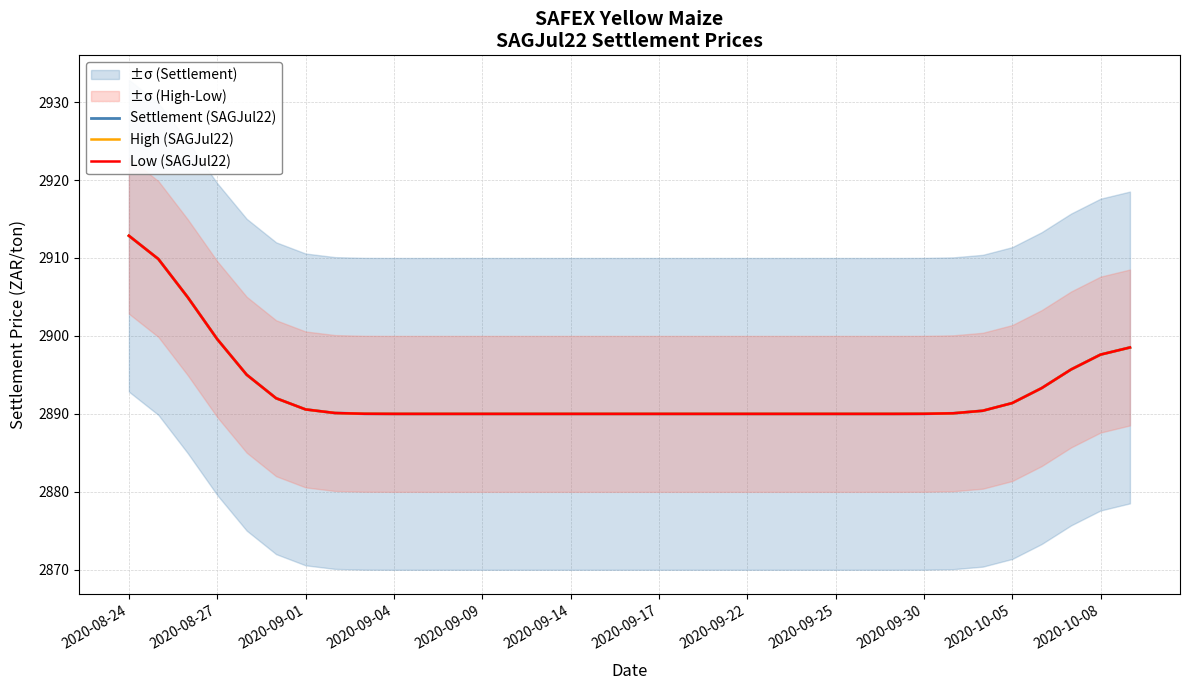

List the series in order of their peak value, highest first.

Settlement (SAGJul22), High (SAGJul22), Low (SAGJul22)